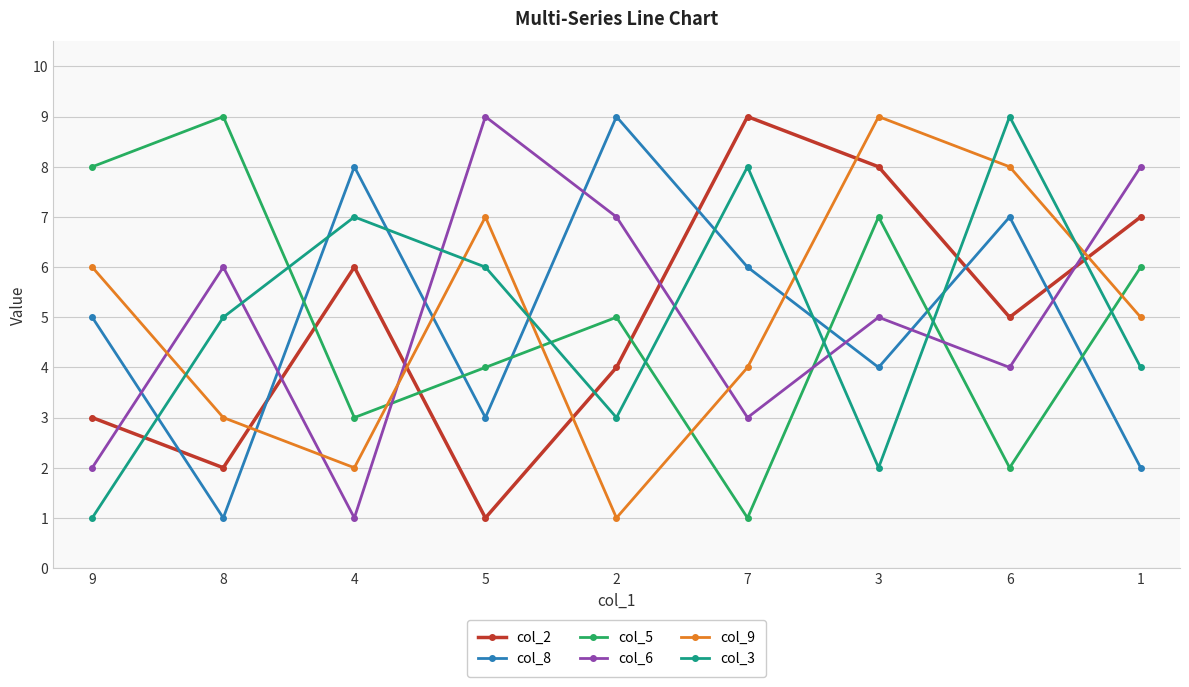

What is the spread (max minus min) of values at 7?

8